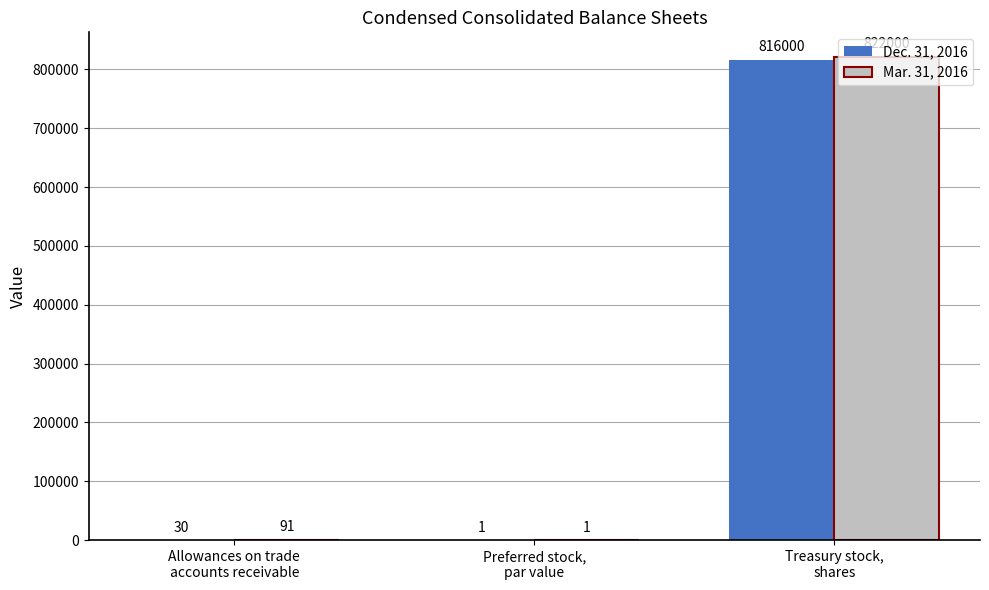

Which series has the largest total across all categories?

Mar. 31, 2016